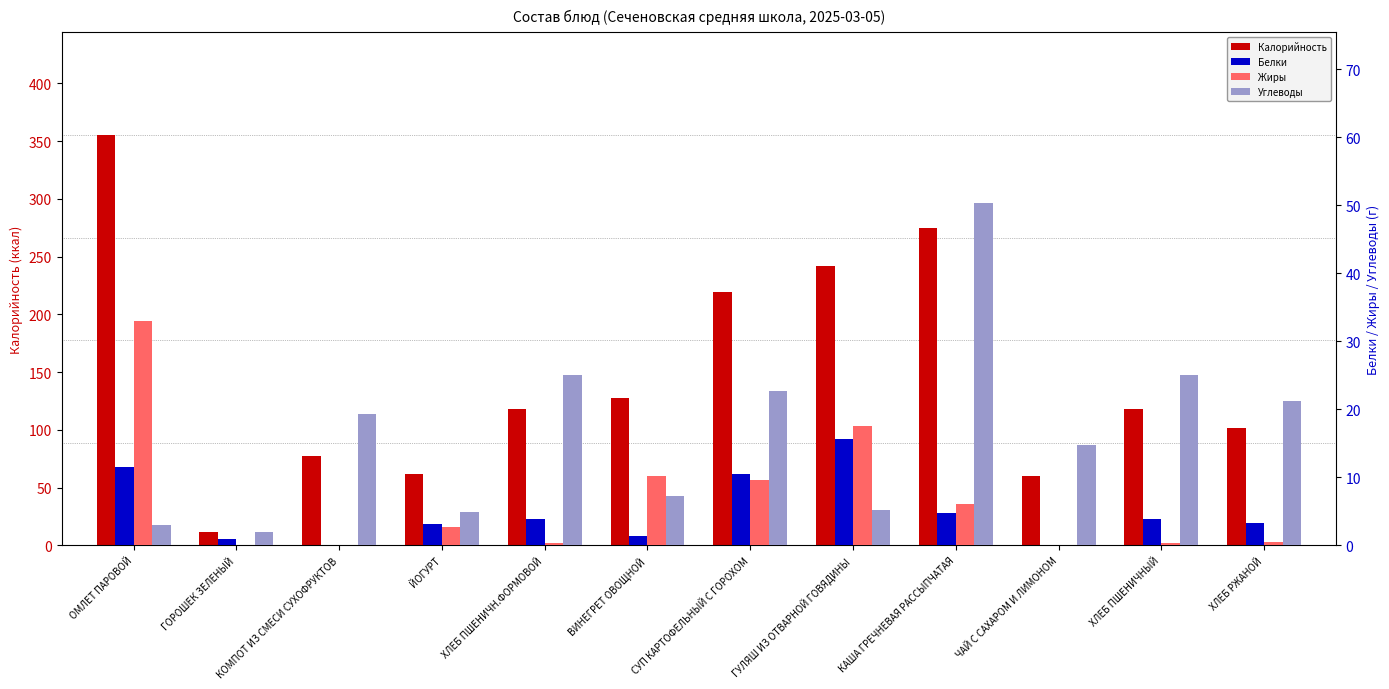

What is the difference between the highest and lowest values at ЧАЙ С САХАРОМ И ЛИМОНОМ?

60.4